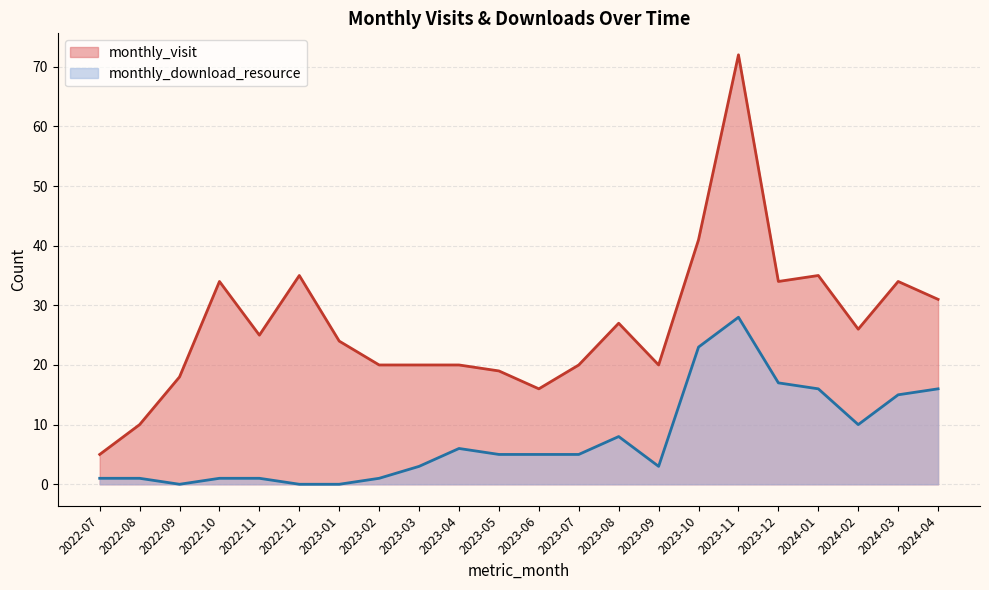

What position from the left is 2023-07?

13